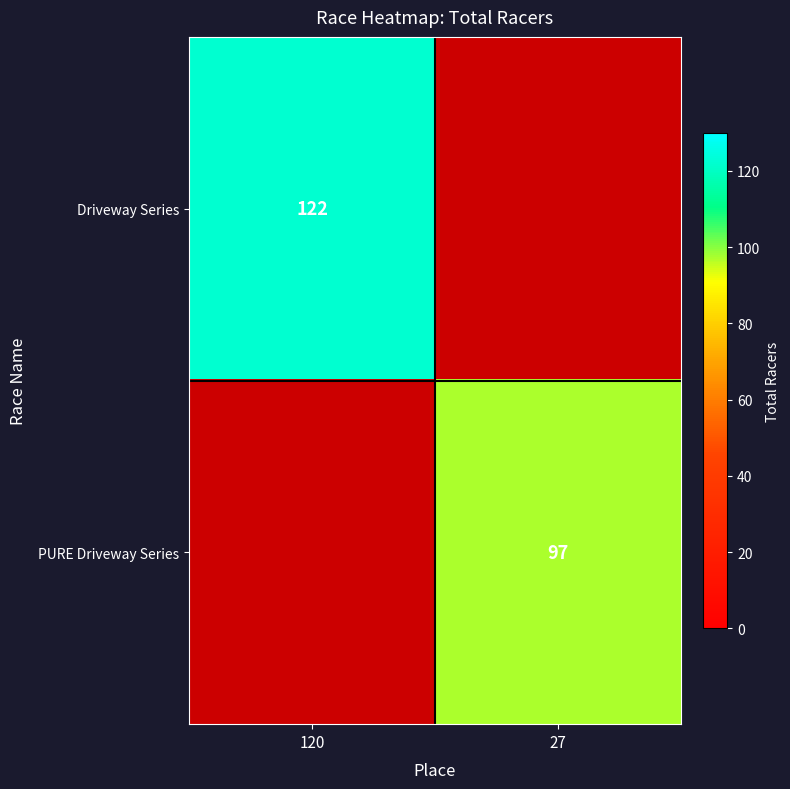

The Driveway Series series shows 185 at 120. True or false?

False